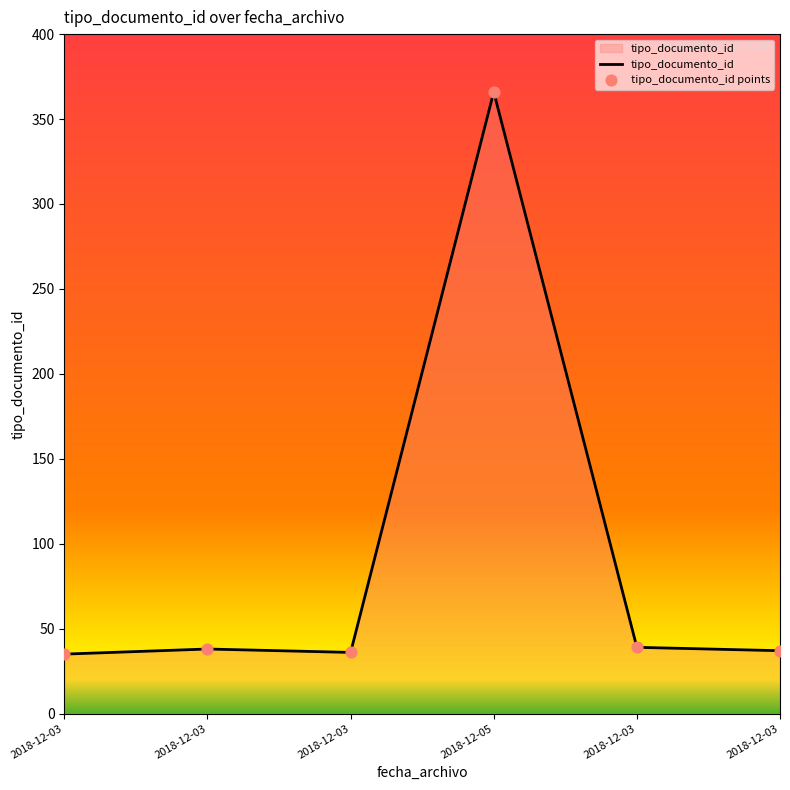

How many series are shown in this chart?

1